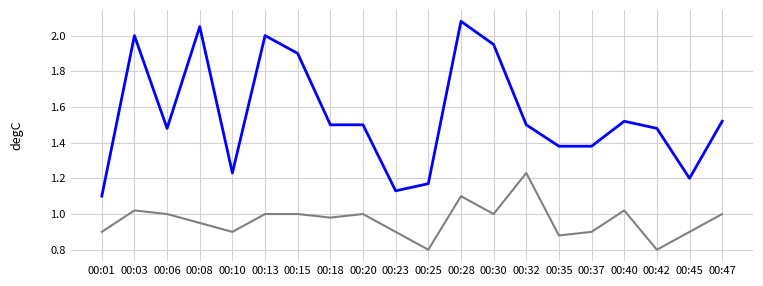

At which category is the sum across all series the highest?

00:28